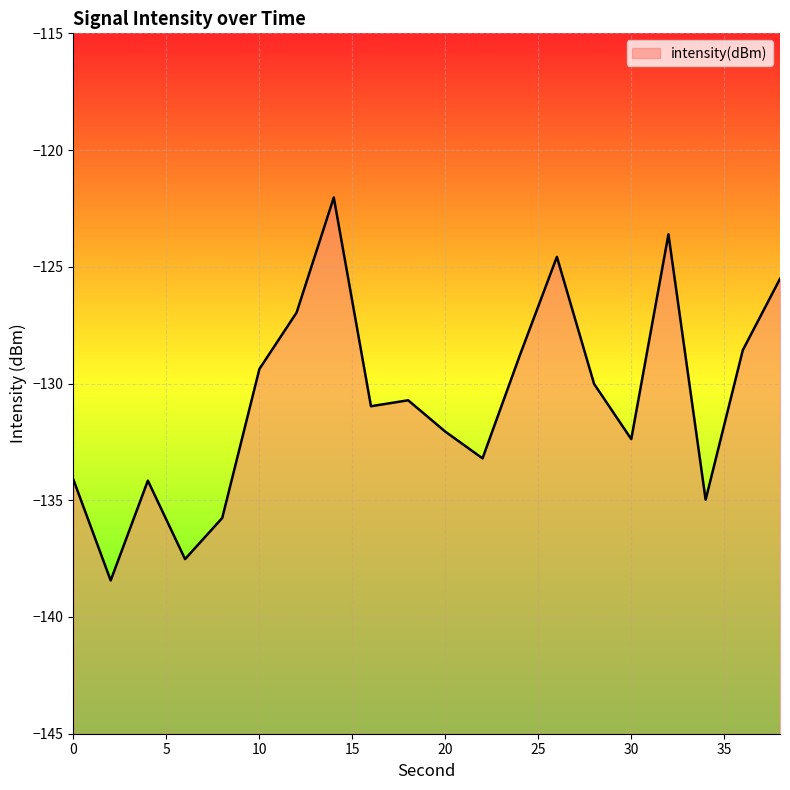

How many distinct data groups are displayed?

1